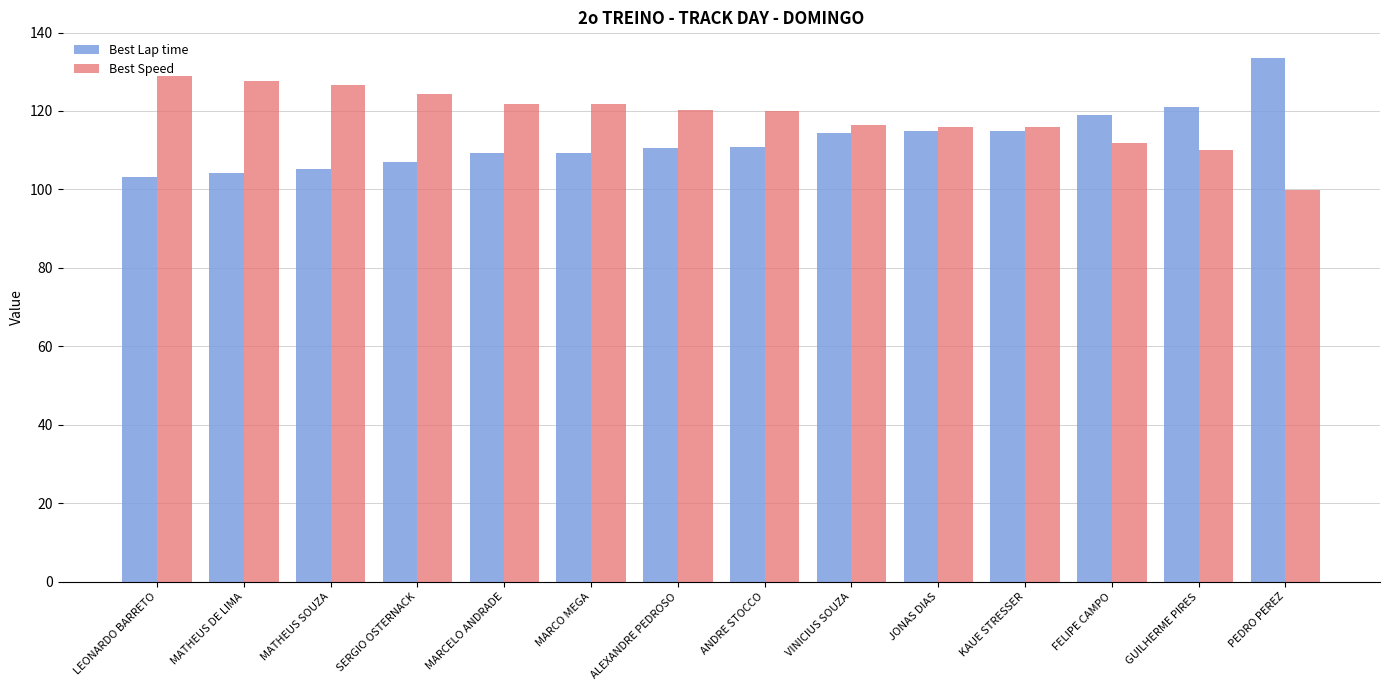

At which label does Best Speed first exceed 120?

LEONARDO BARRETO